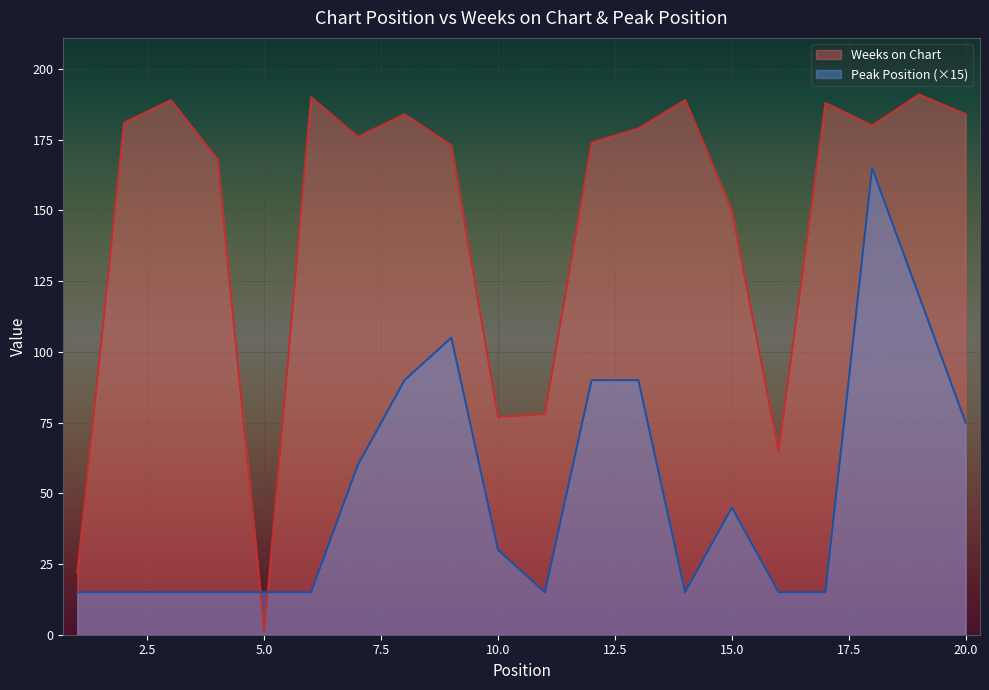

Which series changed the most between 8 and 19?

Peak Position